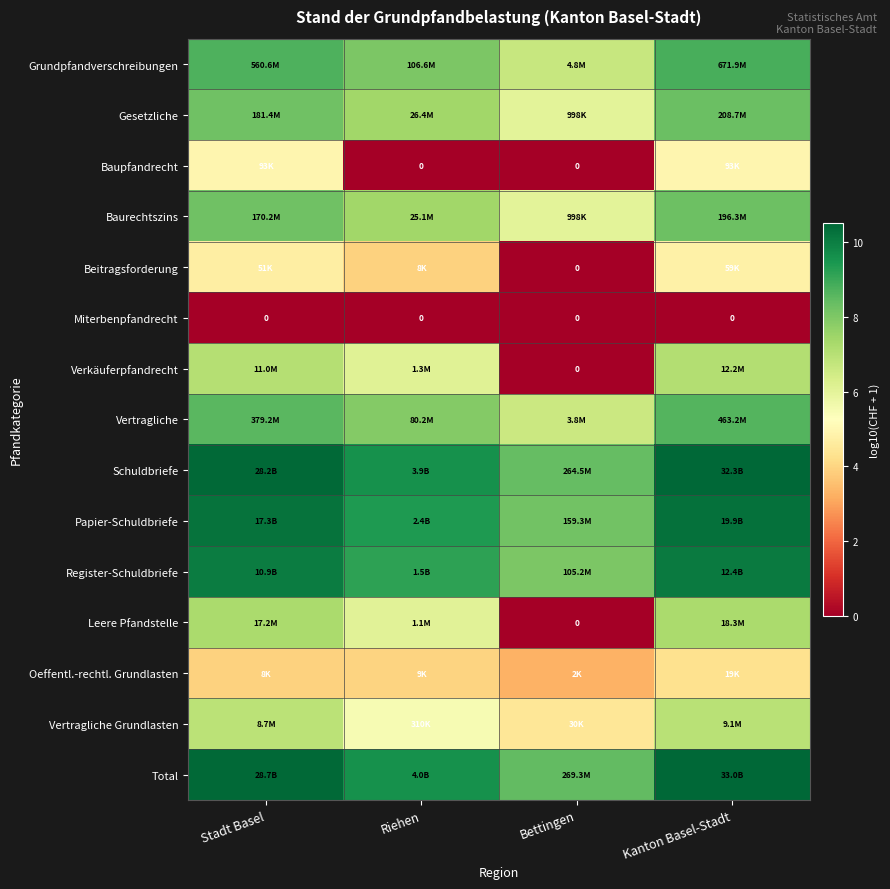

What is the total value across all series at Bettingen?

66.1